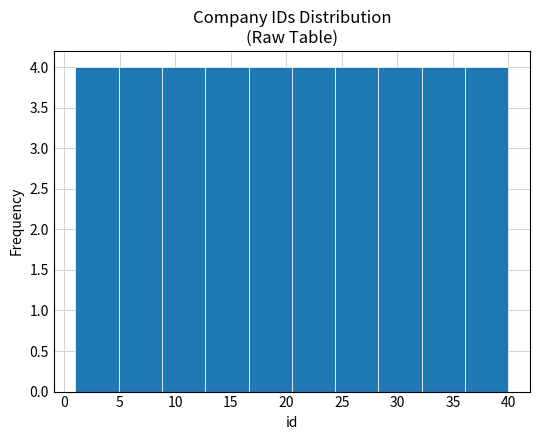

How tall is the bar that spans 20.5 to 24.4 on the x-axis? Neither the bar edges nor the heights are printed on the chart, so give them approximately, as read against the axes.

4